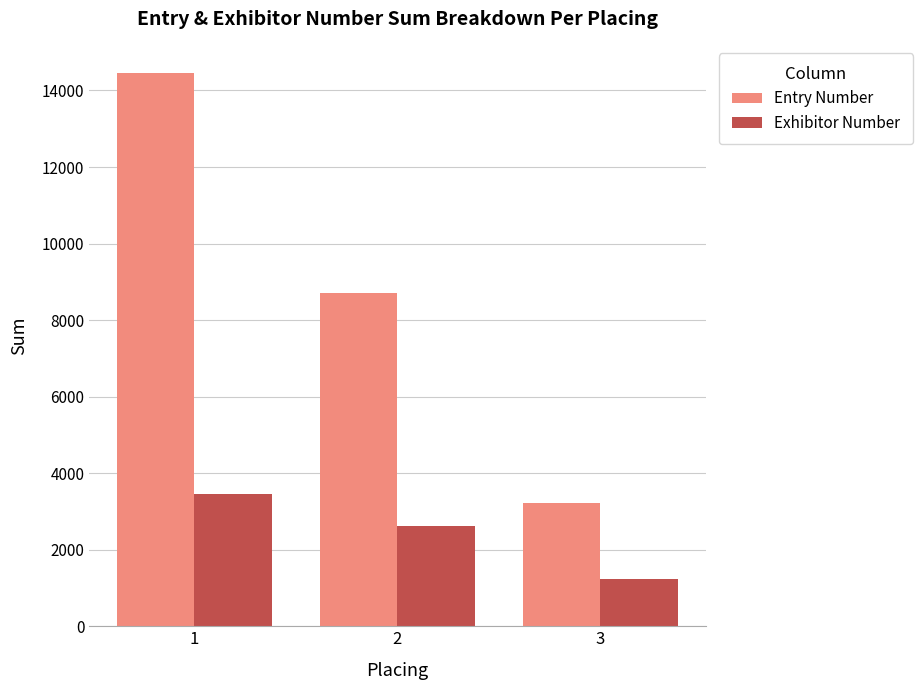

What is the difference between the maximum and minimum values in the Entry Number series?

11235